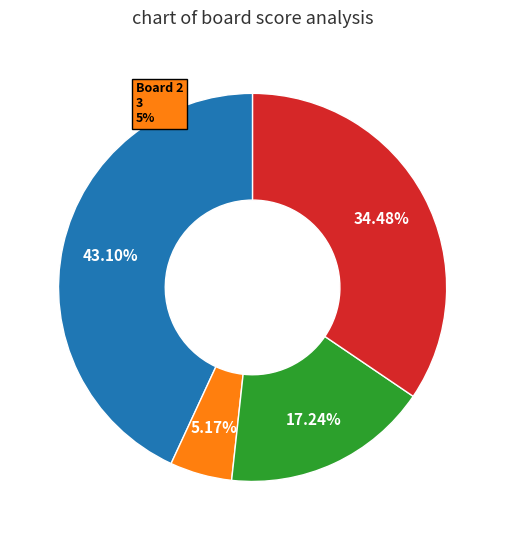

What is the change in value from Board 1 to Board 3?

-15